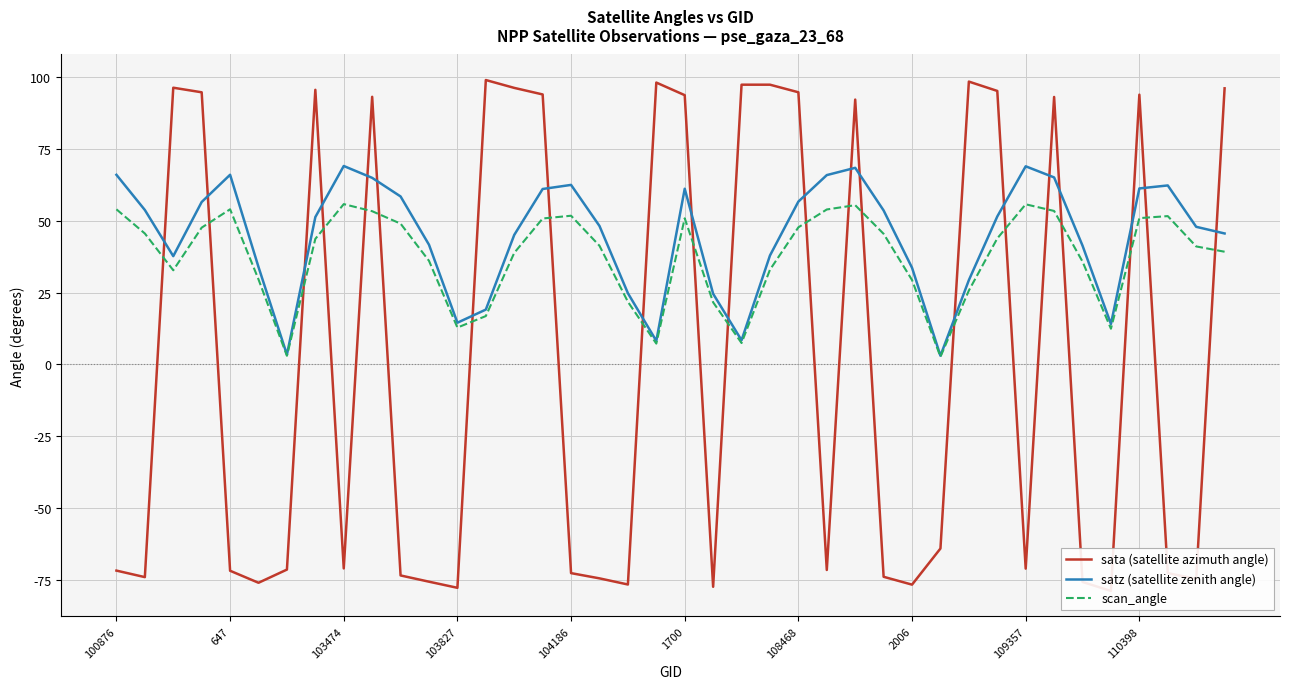

What is the label of the 26th point from the left?

25